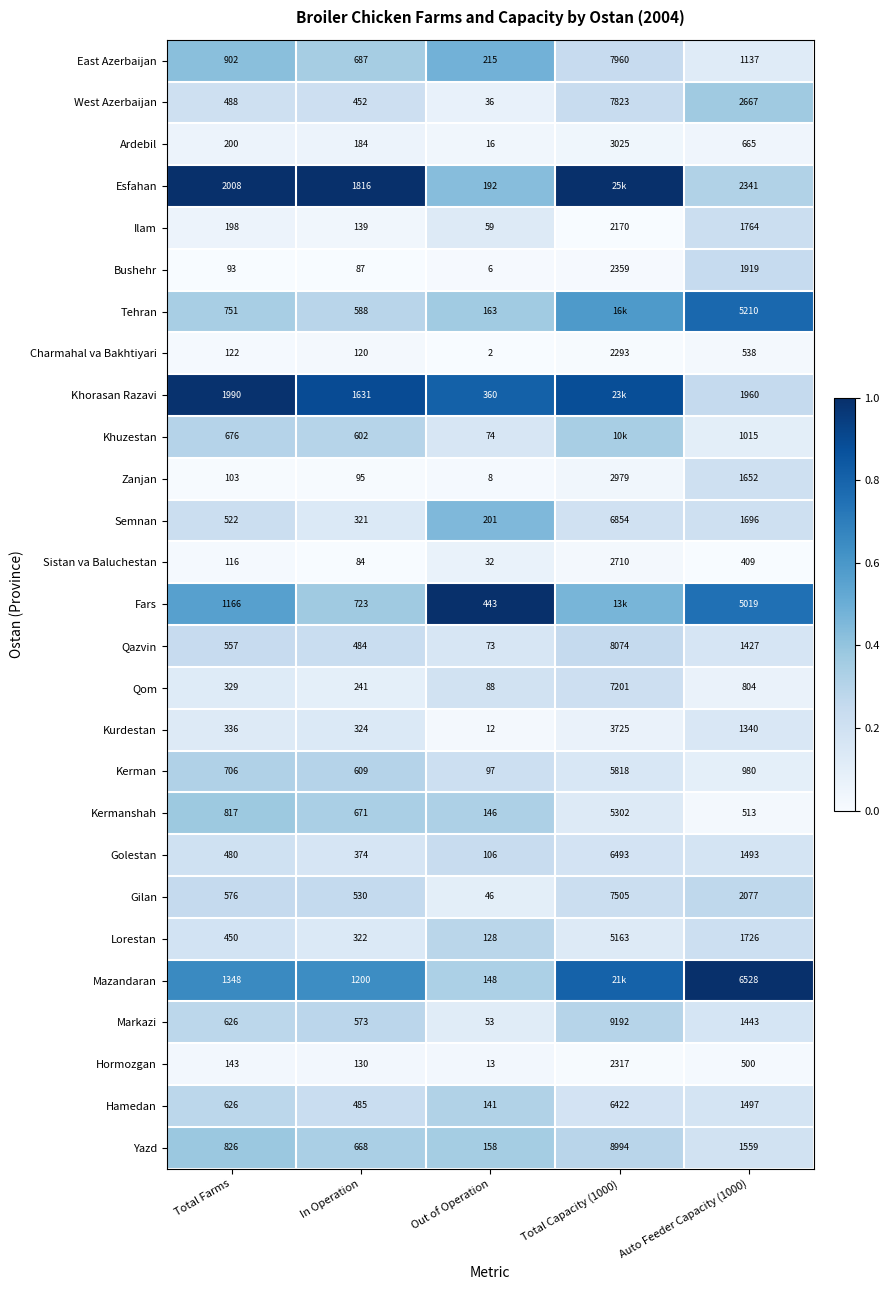

Is the value of West Azerbaijan at Total Farms greater than the value of Charmahal va Bakhtiyari at In Operation?

Yes